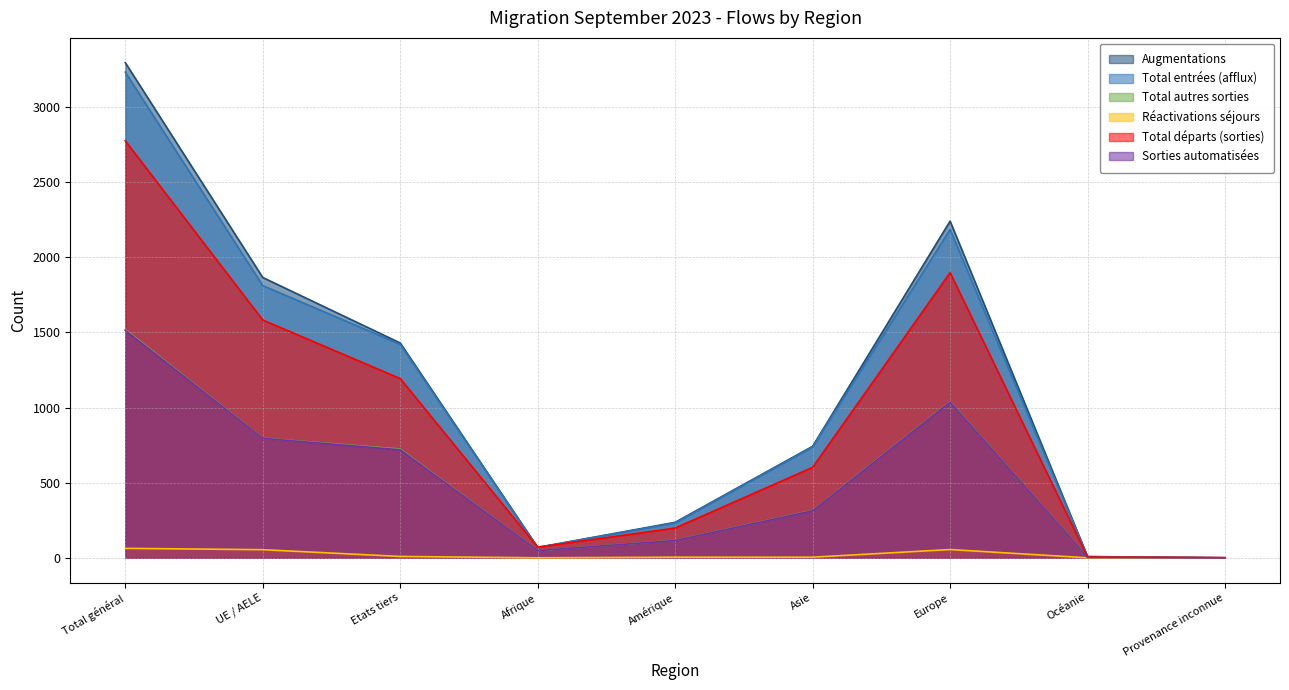

What is the label of the 7th point from the right?

Etats tiers